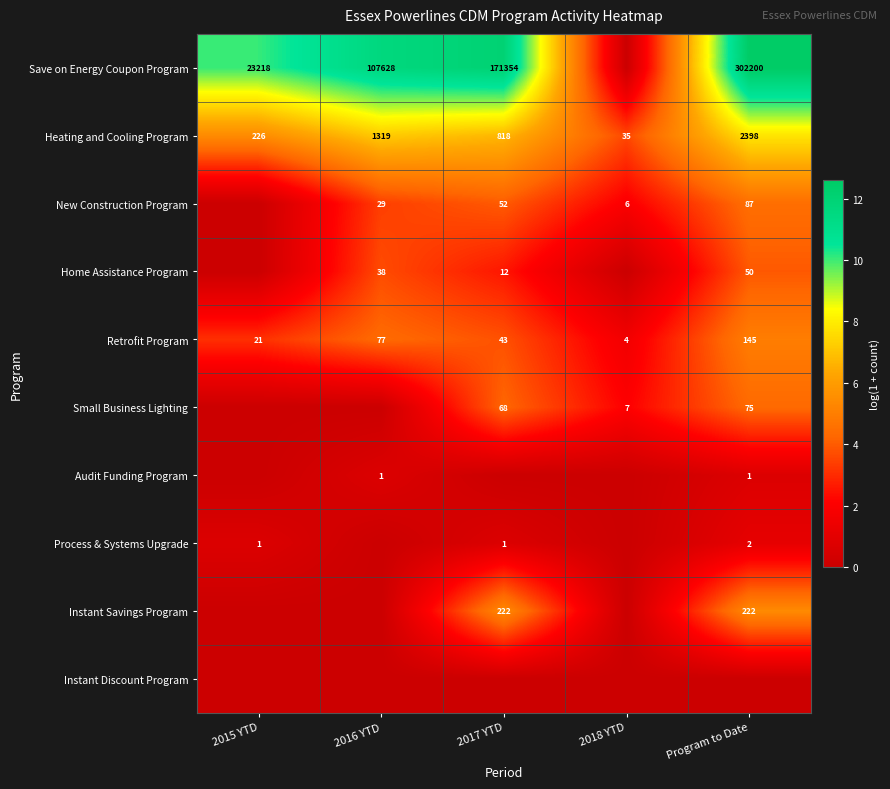

Read the Heating and Cooling Program value at Program to Date, to the nearest 50.

2400